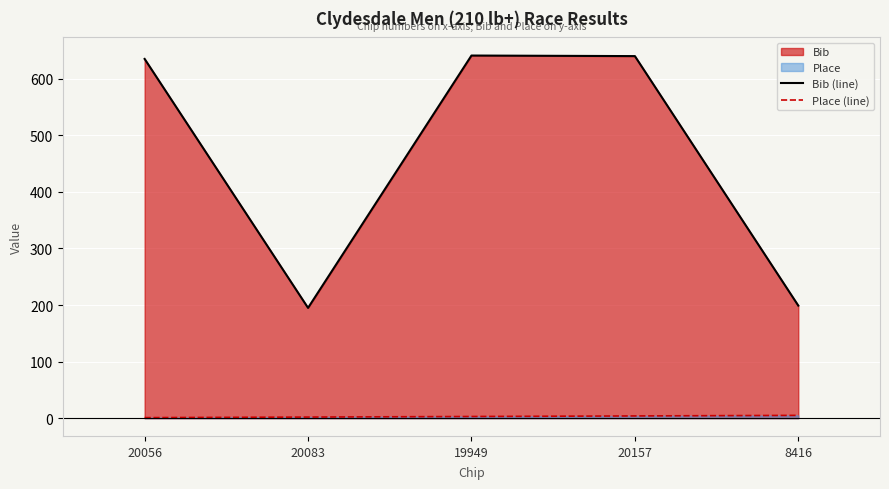

What is the approximate value of Bib (line) at 19949, to the nearest 50?

650